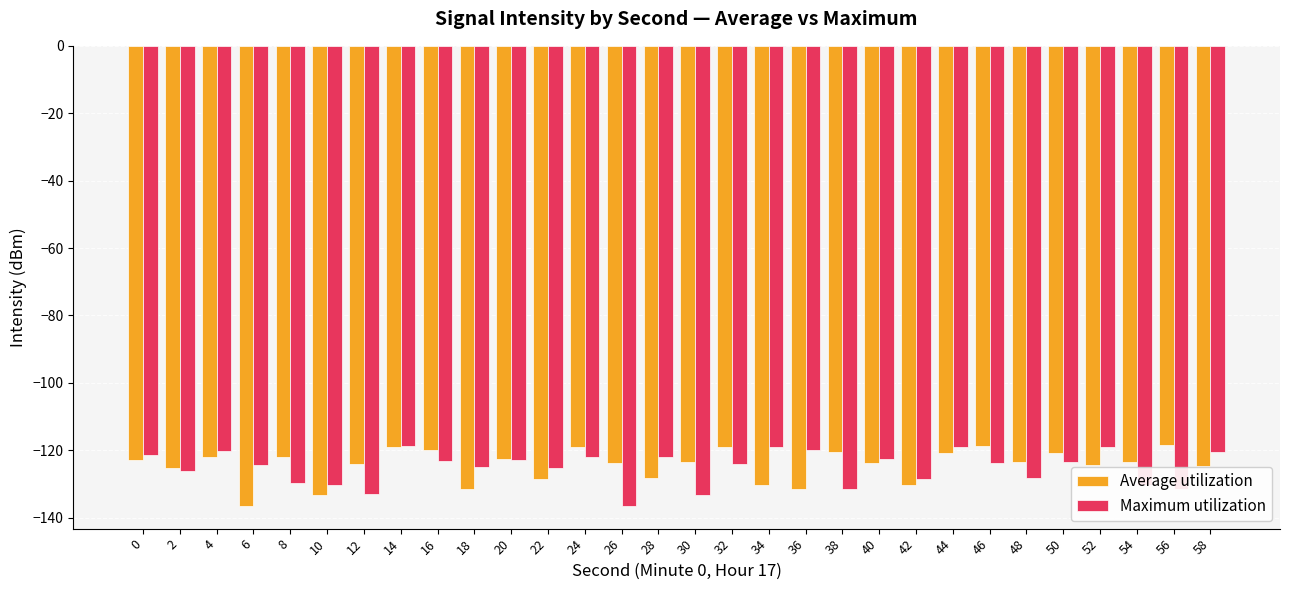

What is the difference between the maximum and second lowest values in the Maximum utilization series?

14.5